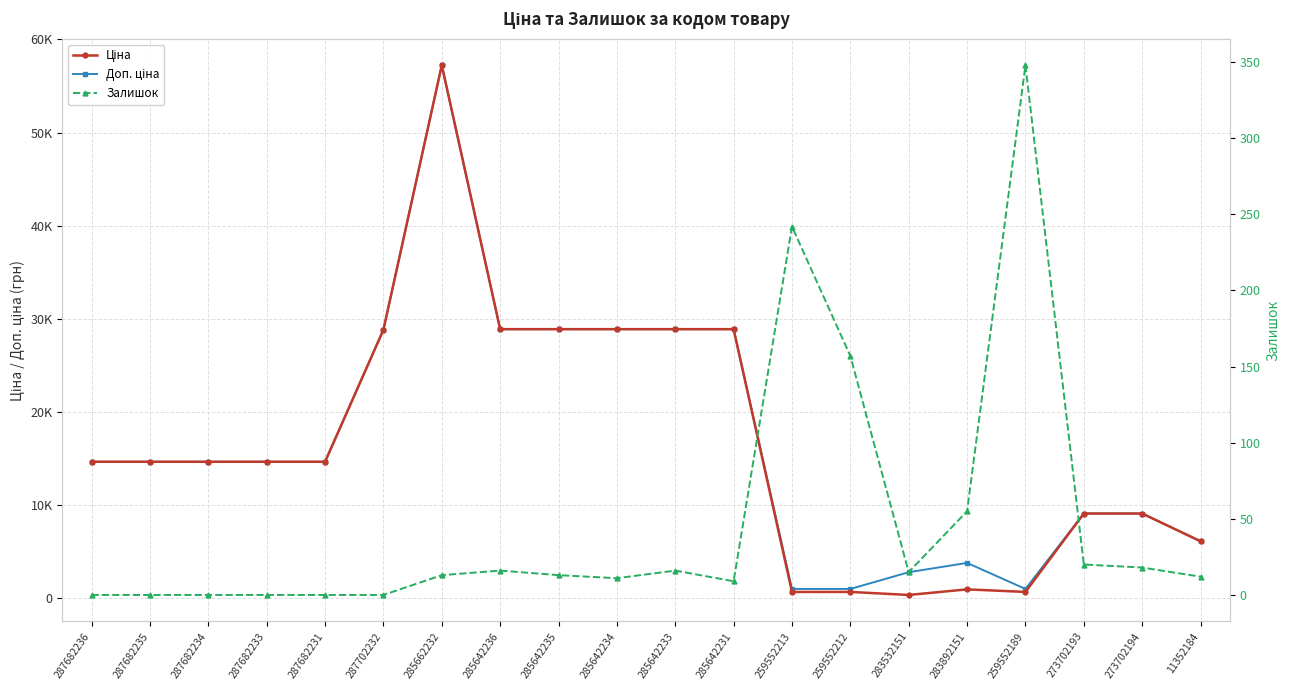

How many interior local valleys does the Доп. ціна series have?

1